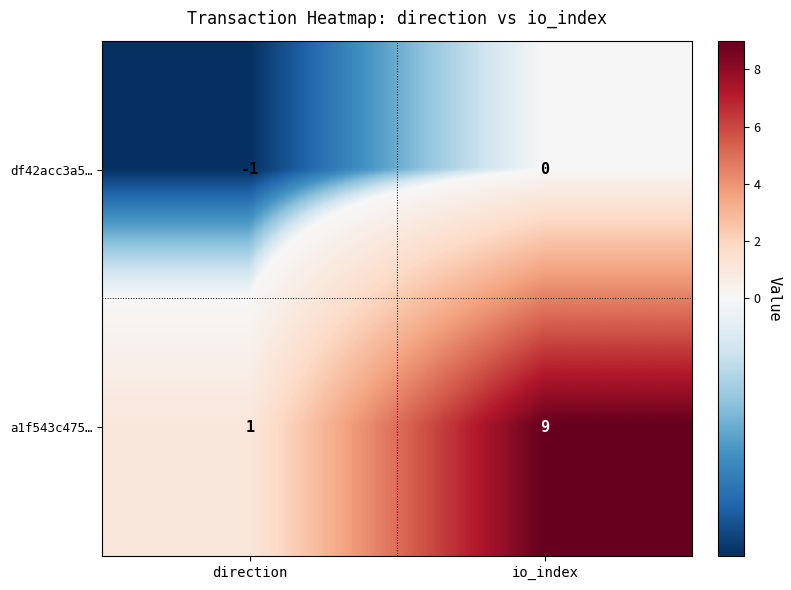

Reading left to right, what are all the values shown in this chart?

df42acc3a5…: -1	0
a1f543c475…: 1	9